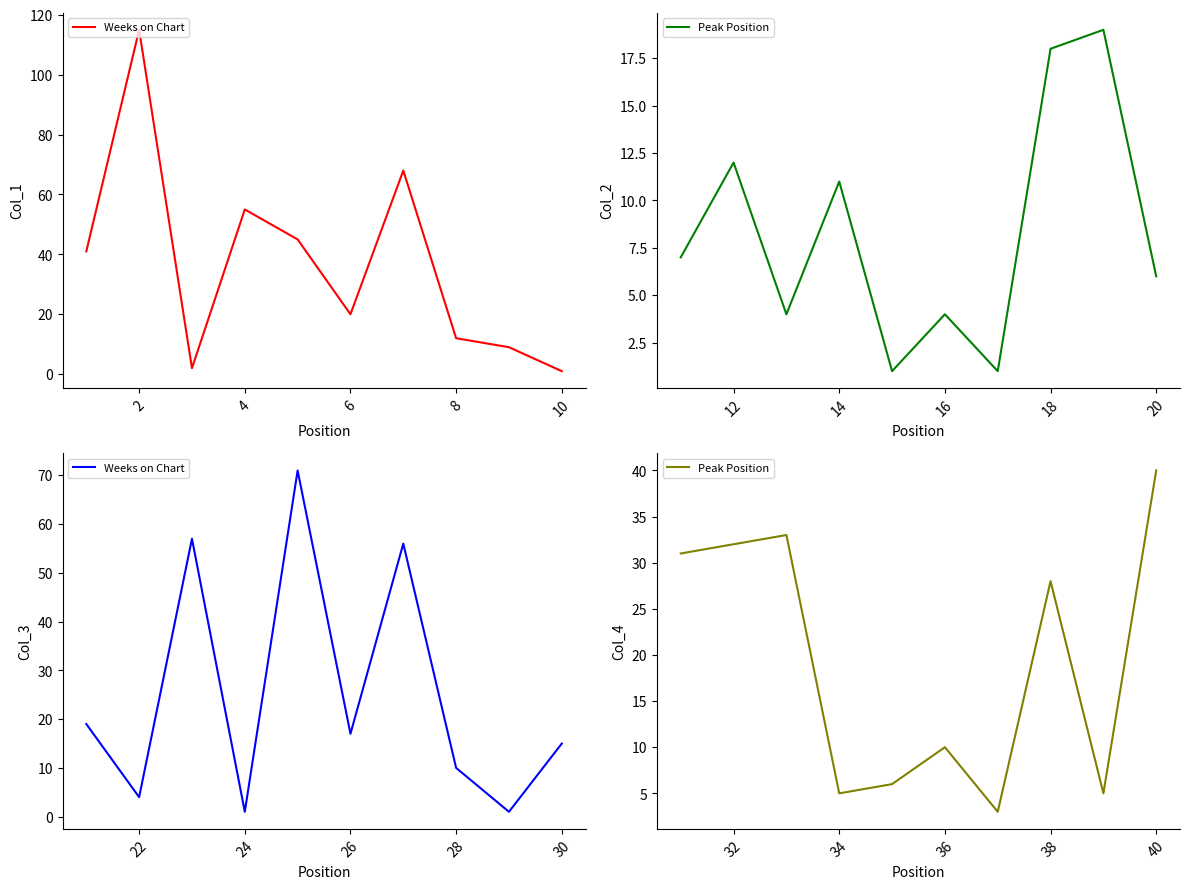

True or false: Peak Position and Weeks on Chart intersect in this chart.

True